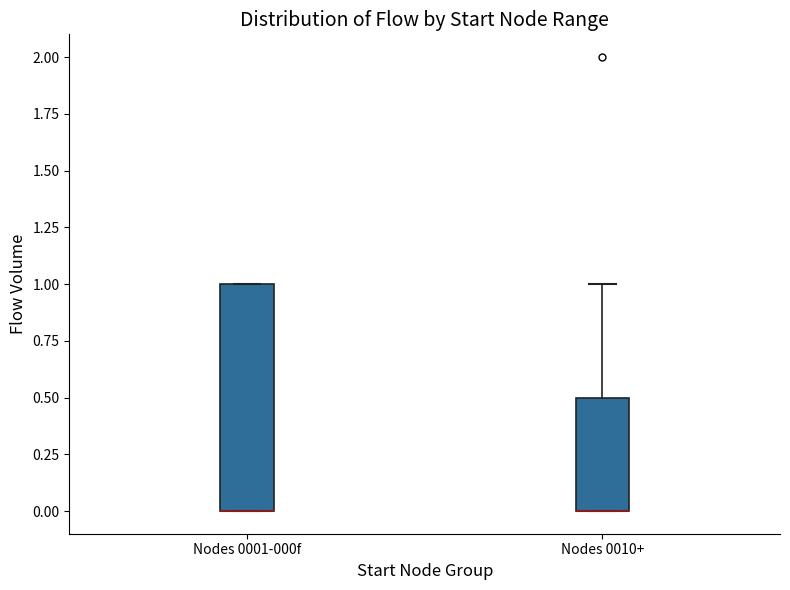

Where is the upper edge of the box for Nodes 0001-000f on the y-axis? The values are not printed on the chart, so give them approximately, as read against the axis.

1.0